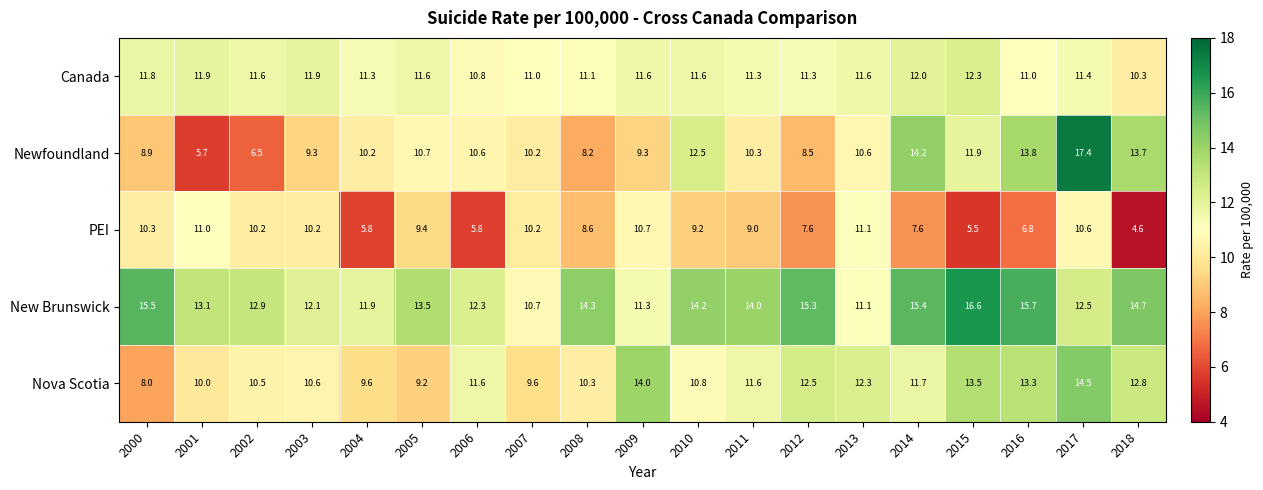

Which series has the largest range (max minus min)?

Newfoundland